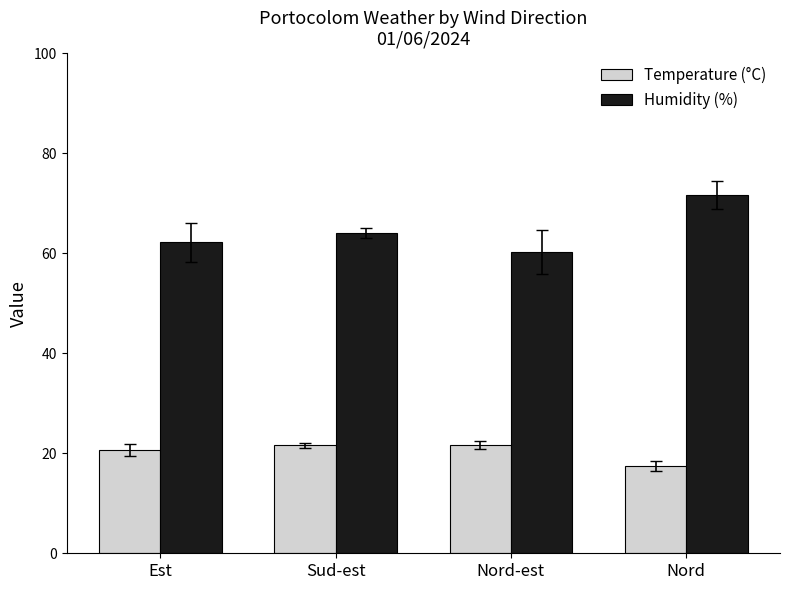

True or false: Temperature (°C) has a value of 33.0 at Est.

False